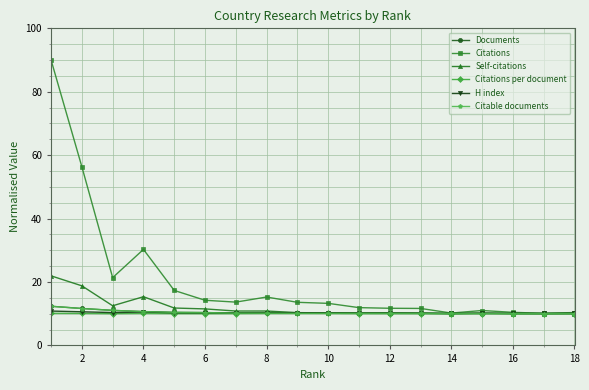

Is this an area chart (filled region under the line)?

No